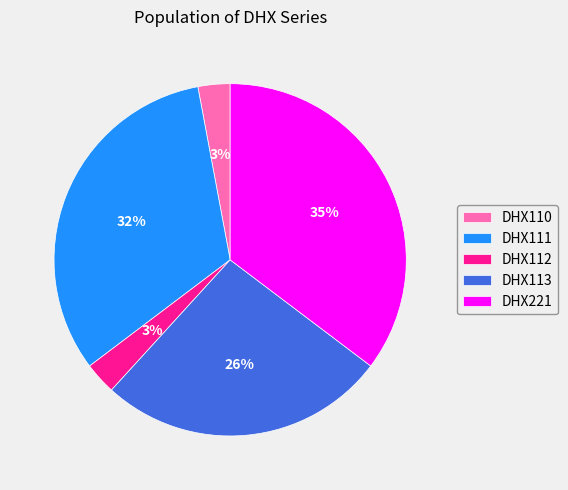

Is there any slice that represents more than half of the pie?

No